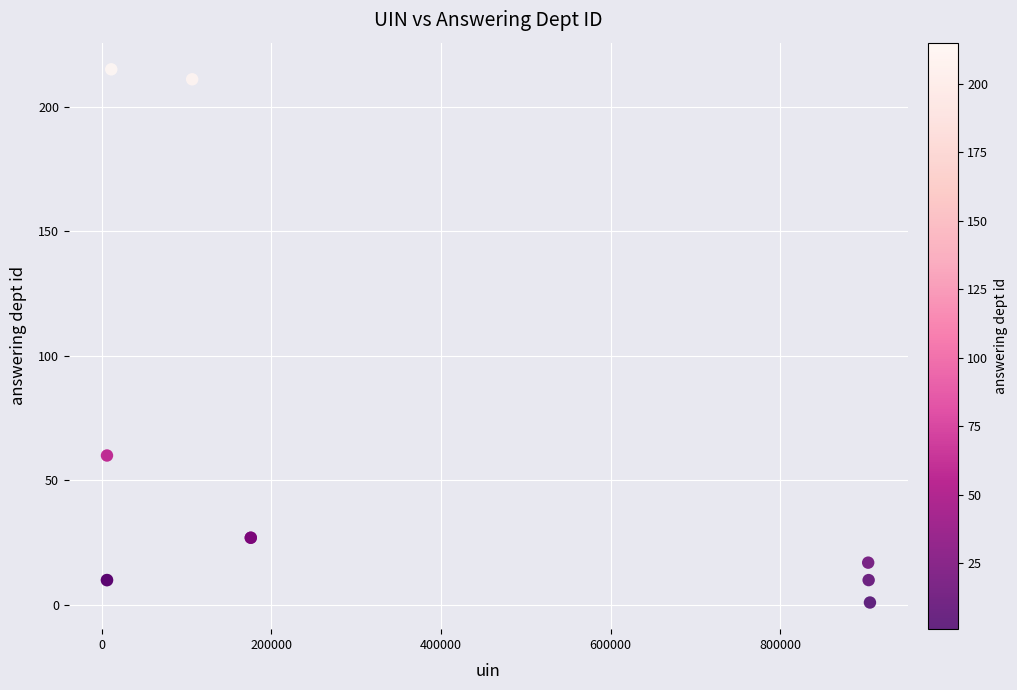

What Y value in the scatter plot is closest to 108?

60